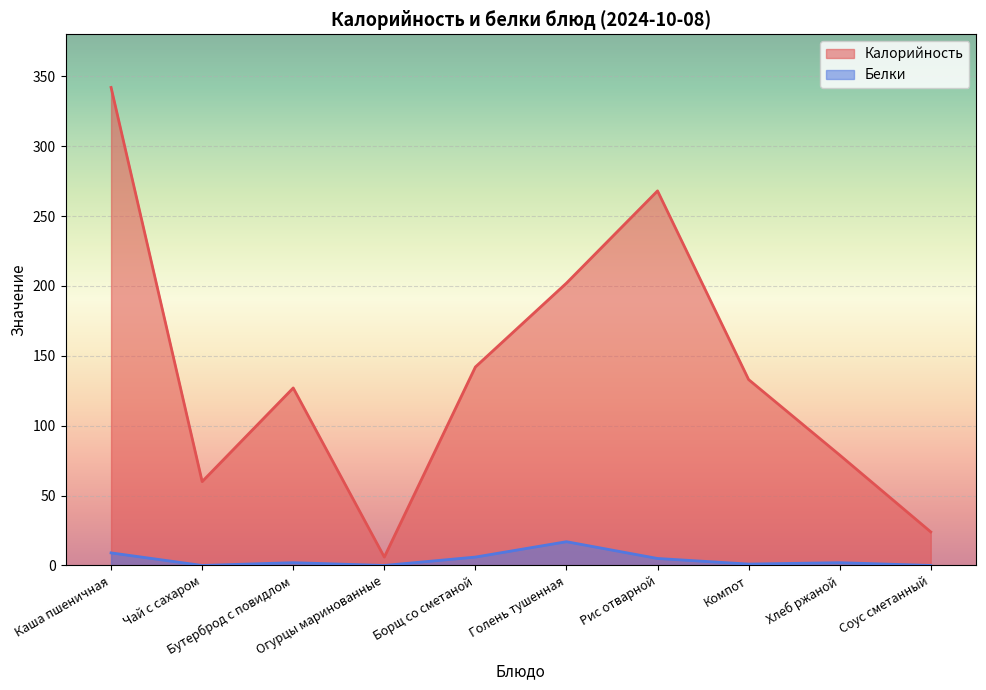

What is the approximate value of Белки at Каша пшеничная, to the nearest 10?

10